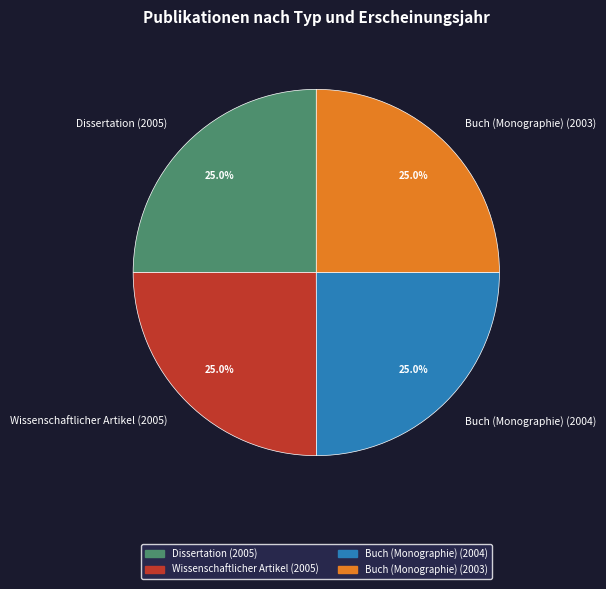

Does Dissertation (2005) represent more than half of the total?

No